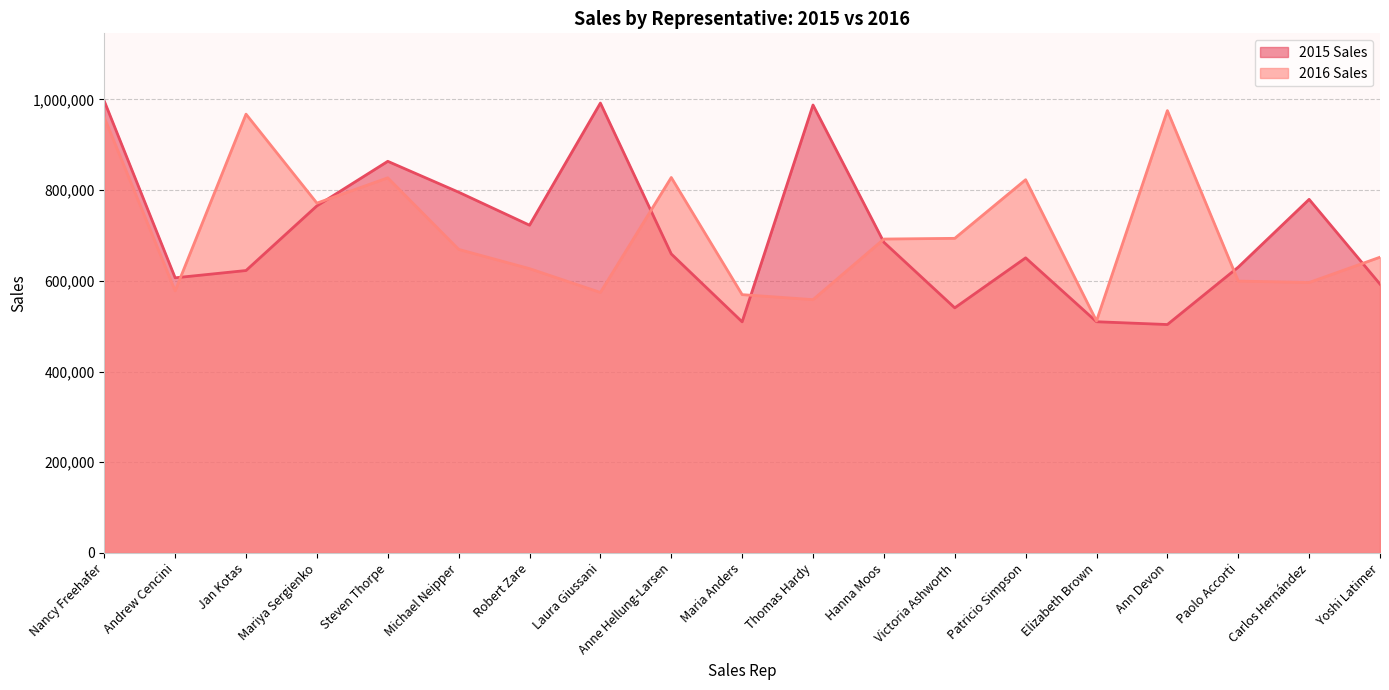

Reading right to left, list all the values displayed in this chart.

2015 Sales: Yoshi Latimer=592802	Carlos Hernández=779722	Paolo Accorti=630263	Ann Devon=503699	Elizabeth Brown=509863	Patricio Simpson=650733	Victoria Ashworth=540484	Hanna Moos=685091	Thomas Hardy=987777	Maria Anders=509623	Anne Hellung-Larsen=659380	Laura Giussani=992059	Robert Zare=722740	Michael Neipper=795518	Steven Thorpe=863589	Mariya Sergienko=765327	Jan Kotas=622781	Andrew Cencini=606731	Nancy Freehafer=996336
2016 Sales: Yoshi Latimer=652171	Carlos Hernández=596353	Paolo Accorti=599514	Ann Devon=975455	Elizabeth Brown=511569	Patricio Simpson=823034	Victoria Ashworth=693762	Hanna Moos=692182	Thomas Hardy=558601	Maria Anders=569609	Anne Hellung-Larsen=827932	Laura Giussani=574472	Robert Zare=626945	Michael Neipper=669394	Steven Thorpe=827213	Mariya Sergienko=771399	Jan Kotas=967580	Andrew Cencini=577983	Nancy Freehafer=960492